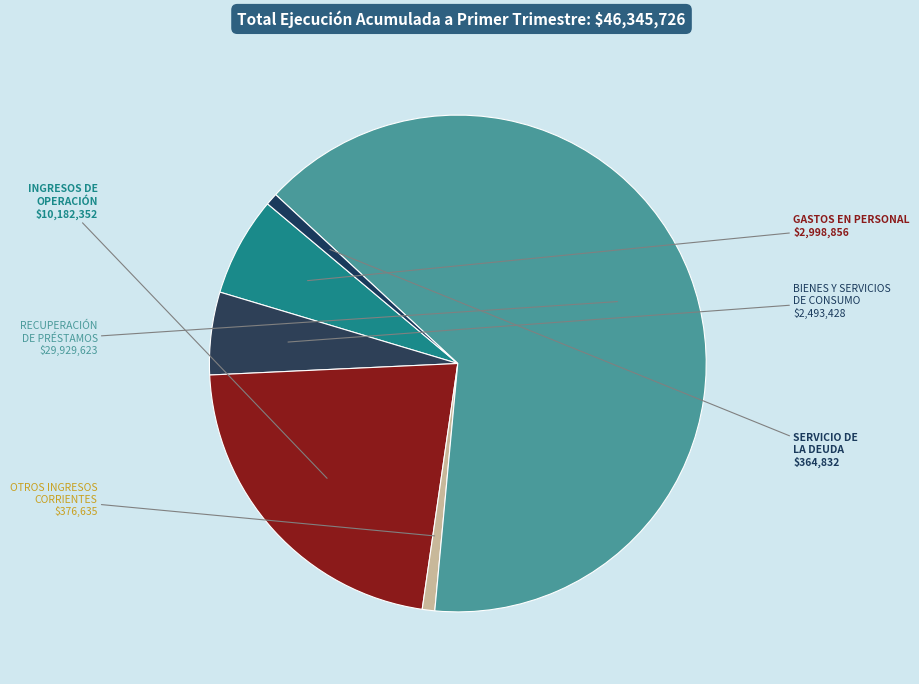

Rank the categories by value from lowest to highest.

SERVICIO DE LA DEUDA, OTROS INGRESOS CORRIENTES, BIENES Y SERVICIOS DE CONSUMO, GASTOS EN PERSONAL, INGRESOS DE OPERACIÓN, RECUPERACIÓN DE PRÉSTAMOS